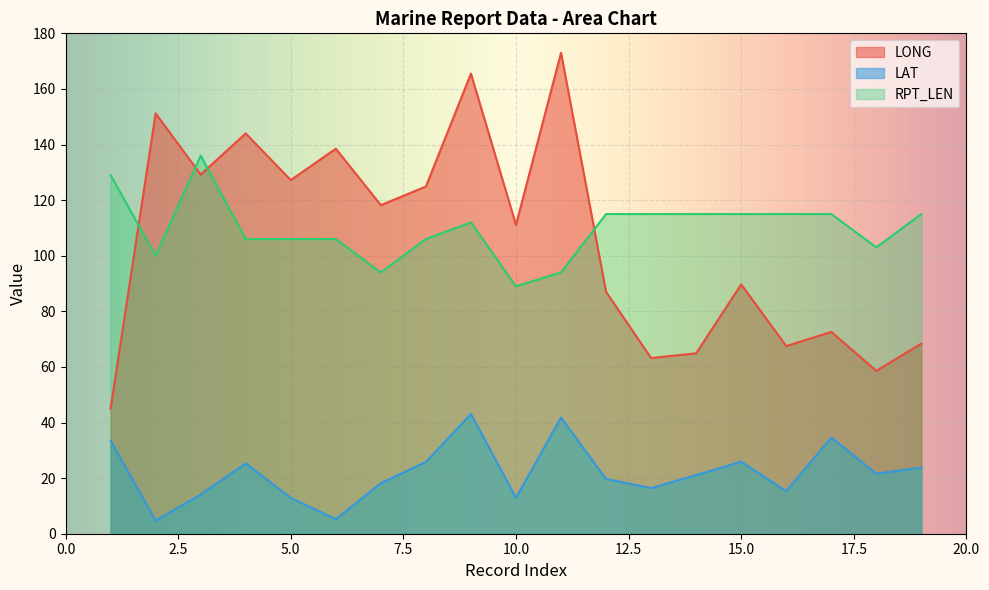

Reading left to right, transcribe all the data shown in this chart.

LONG: 45.0	151.2	129.2	144.0	127.2	138.5	118.2	124.9	165.5	111.1	173.0	87.0	63.2	64.9	89.7	67.5	72.6	58.6	68.4
LAT: 33.5	4.7	14.1	25.3	12.9	5.2	18.2	25.8	43.1	12.9	41.8	19.7	16.4	21.1	25.9	15.3	34.6	21.6	23.8
RPT_LEN: 129.0	100.0	136.0	106.0	106.0	106.0	94.0	106.0	112.0	89.0	94.0	115.0	115.0	115.0	115.0	115.0	115.0	103.0	115.0